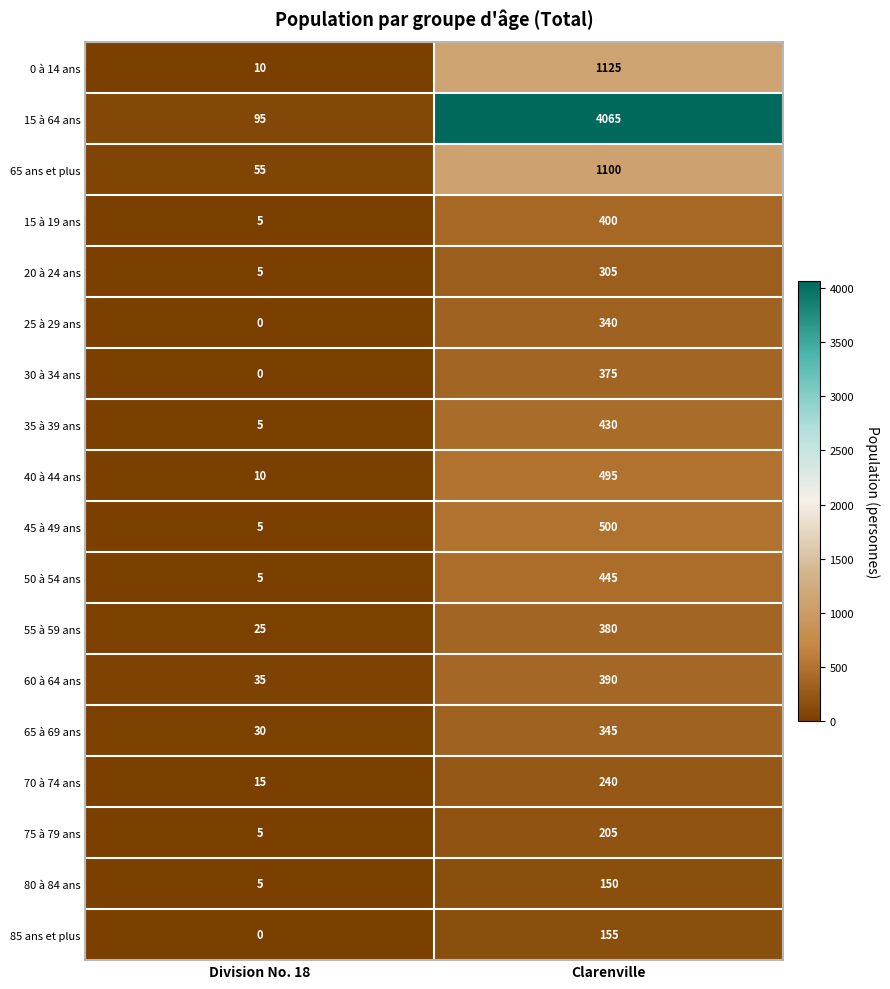

Where is 35 à 39 ans nearest to the value 217?

Division No. 18